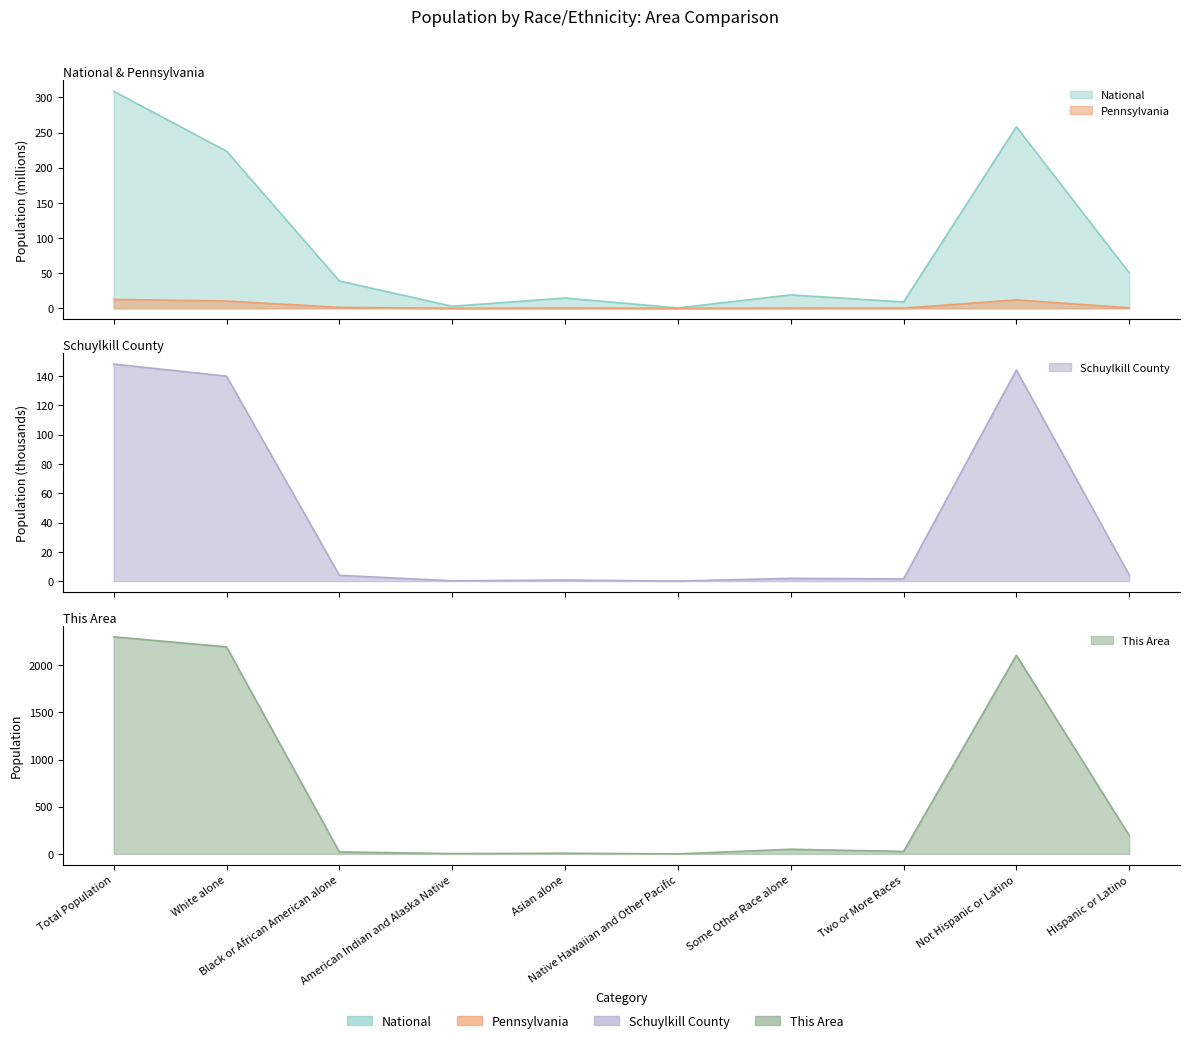

At which category does This Area reach its first local peak?

Asian alone